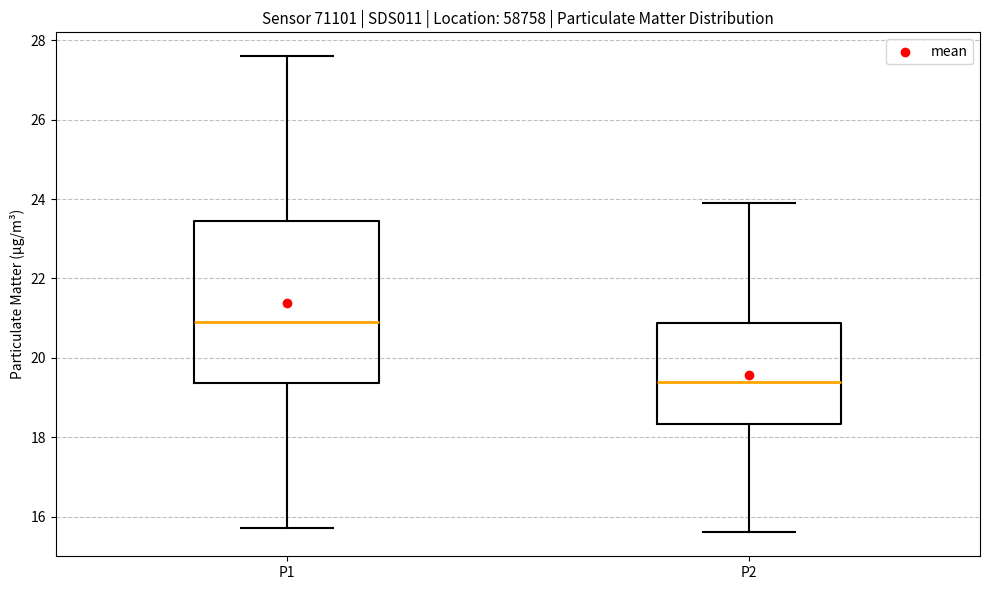

Where is the upper edge of the box for P2 on the y-axis? The values are not printed on the chart, so give them approximately, as read against the axis.

20.8